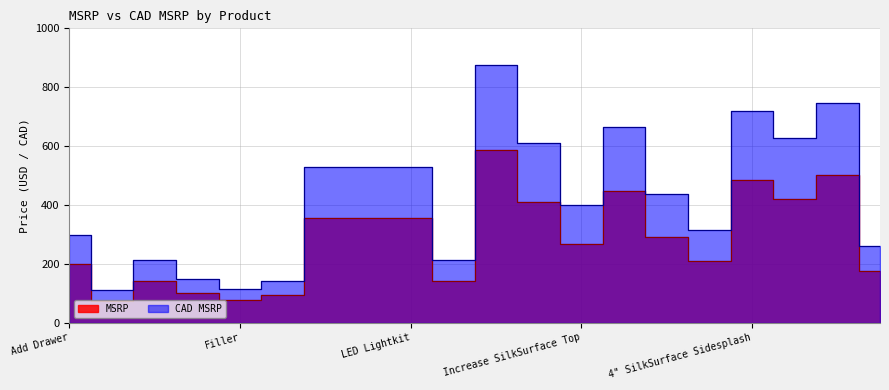

How many interior local peaks does the CAD MSRP series have?

5